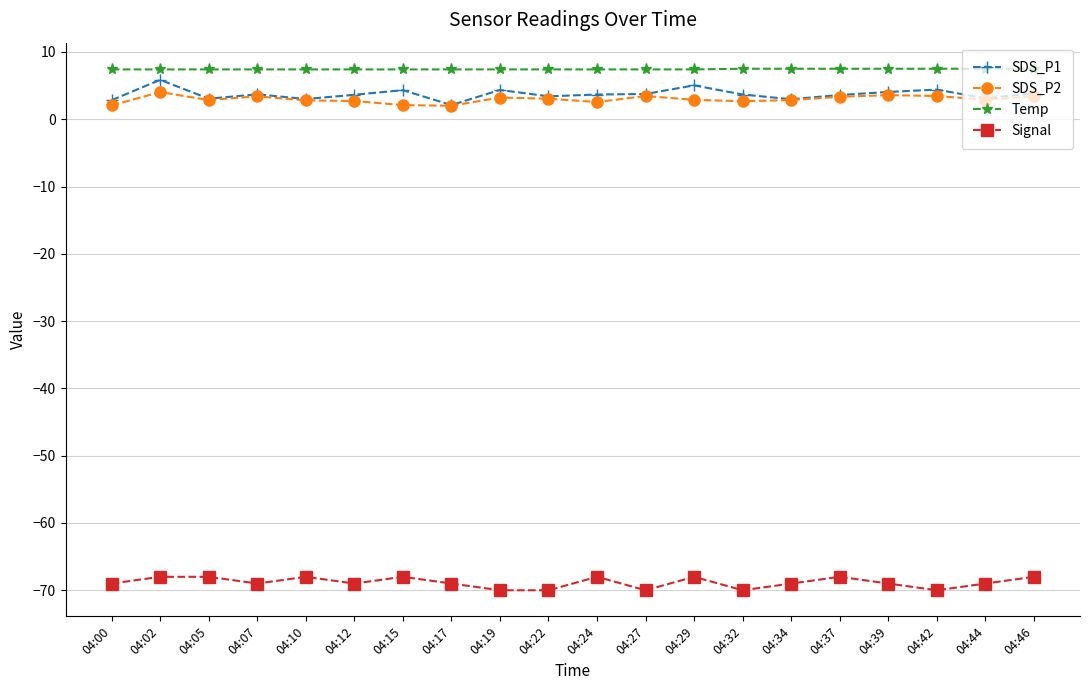

True or false: Signal and SDS_P1 cross at least once.

False